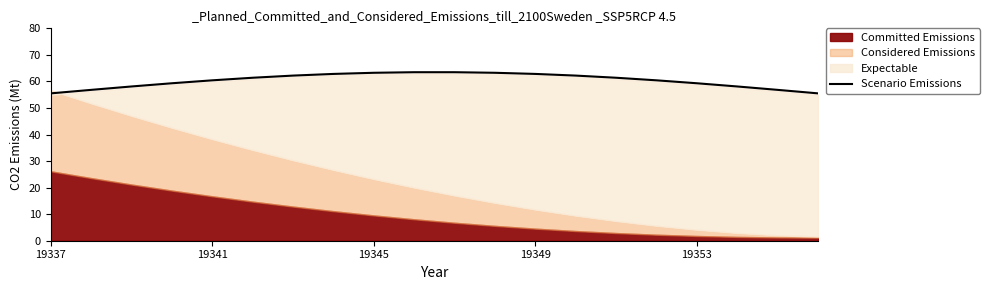

Does the chart have visible grid lines?

No